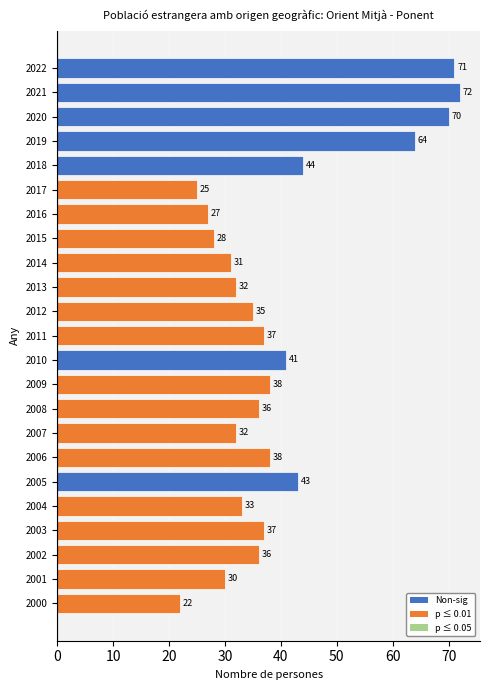

What is the maximum value shown in the chart?

72